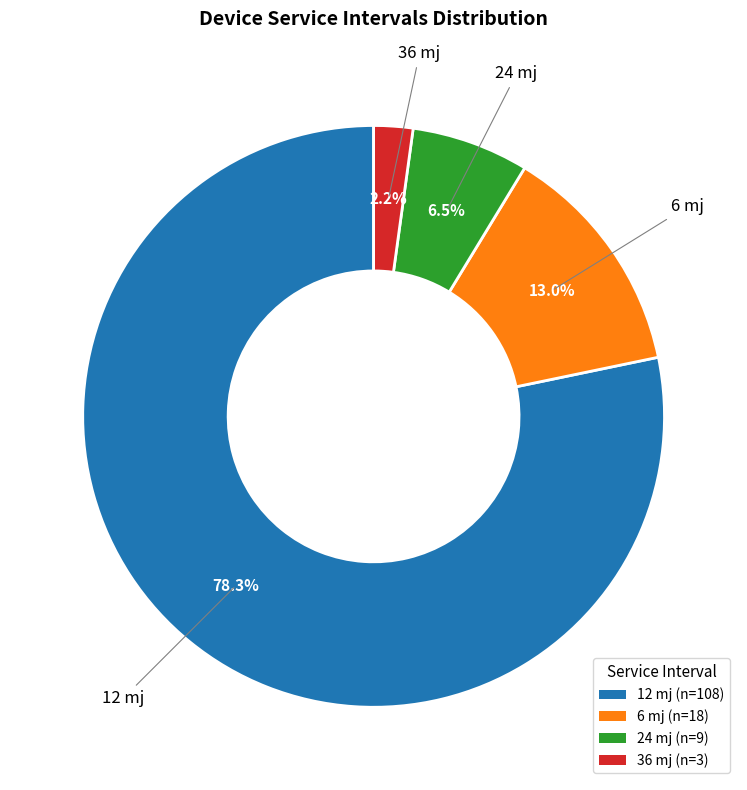

Which category has the smallest portion of the pie?

36 mj